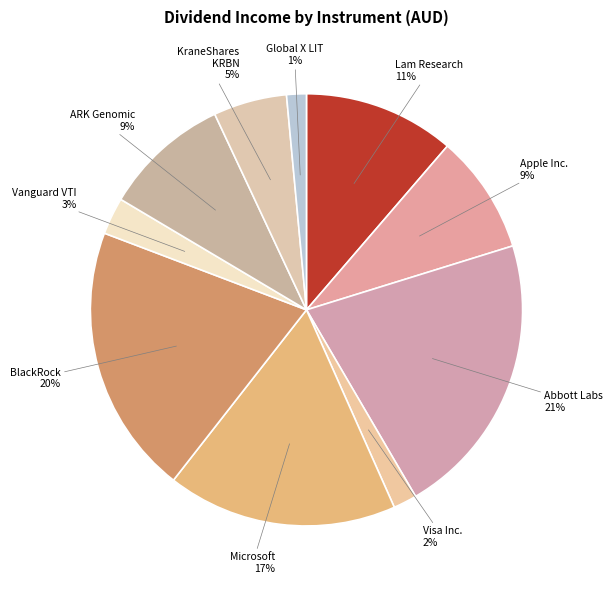

Is it true that Lam Research is 4% of the pie?

False